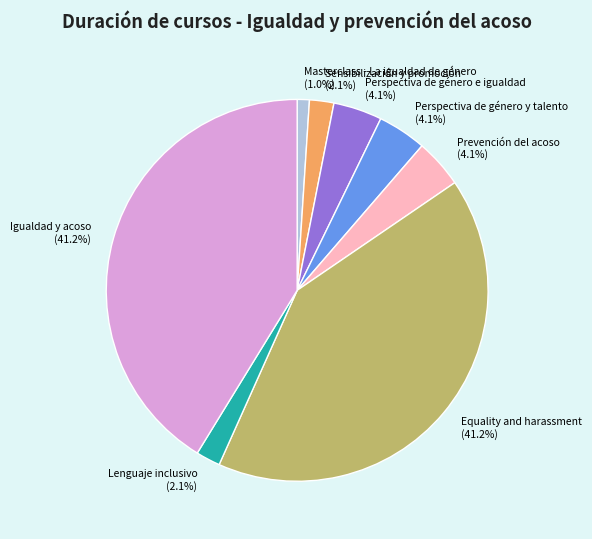

Approximately how many times larger is the value at Prevención del acoso compared to Sensibilización y promoción?

2.0